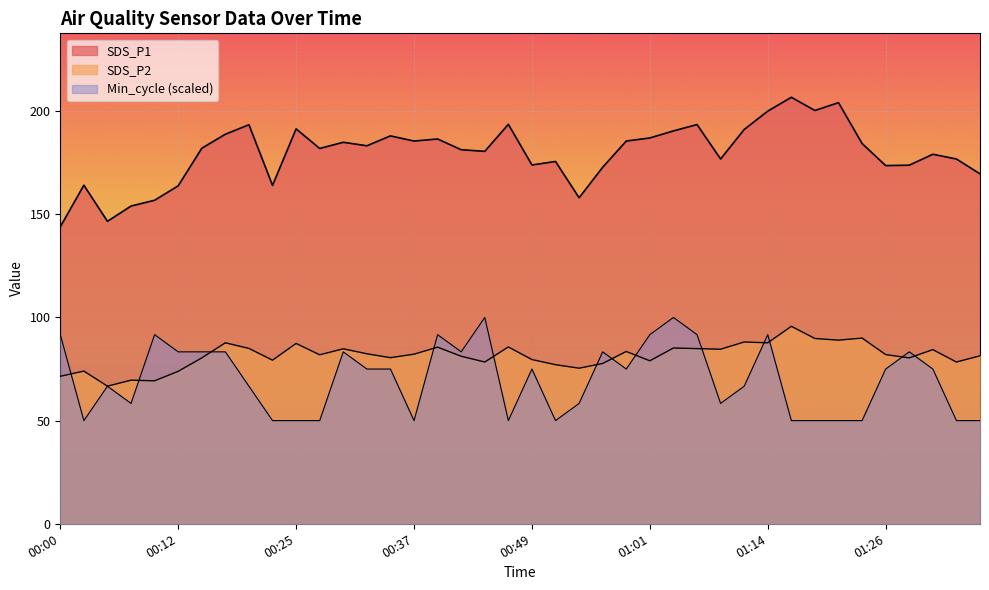

Reading right to left, transcribe all the data shown in this chart.

SDS_P1: 01:36=169.6	01:33=176.8	01:31=179.1	01:28=173.8	01:26=173.6	01:23=184.3	01:21=204.1	01:18=200.3	01:16=206.7	01:14=200.0	01:11=191.1	01:09=176.8	01:06=193.5	01:04=190.4	01:01=187.0	00:59=185.5	00:56=172.8	00:54=158.0	00:52=175.6	00:49=173.9	00:47=193.6	00:44=180.5	00:42=181.3	00:39=186.5	00:37=185.5	00:34=188.0	00:32=183.2	00:30=184.9	00:27=181.9	00:25=191.4	00:22=164.0	00:20=193.4	00:17=188.8	00:15=182.0	00:12=163.8	00:10=156.8	00:08=154.0	00:05=146.6	00:03=164.1	00:00=143.9
SDS_P2: 01:36=81.4	01:33=78.4	01:31=84.4	01:28=80.4	01:26=82.0	01:23=90.0	01:21=89.0	01:18=89.8	01:16=95.7	01:14=87.7	01:11=88.1	01:09=84.6	01:06=84.9	01:04=85.2	01:01=79.0	00:59=83.5	00:56=77.7	00:54=75.4	00:52=77.1	00:49=79.6	00:47=85.7	00:44=78.4	00:42=81.2	00:39=85.6	00:37=82.2	00:34=80.5	00:32=82.4	00:30=84.8	00:27=81.9	00:25=87.4	00:22=79.3	00:20=85.0	00:17=87.7	00:15=80.4	00:12=73.9	00:10=69.3	00:08=69.6	00:05=66.7	00:03=74.0	00:00=71.5
Min_cycle: 01:36=50.0	01:33=50.0	01:31=75.0	01:28=83.3	01:26=75.0	01:23=50.0	01:21=50.0	01:18=50.0	01:16=50.0	01:14=91.7	01:11=66.7	01:09=58.3	01:06=91.7	01:04=100.0	01:01=91.7	00:59=75.0	00:56=83.3	00:54=58.3	00:52=50.0	00:49=75.0	00:47=50.0	00:44=100.0	00:42=83.3	00:39=91.7	00:37=50.0	00:34=75.0	00:32=75.0	00:30=83.3	00:27=50.0	00:25=50.0	00:22=50.0	00:20=66.7	00:17=83.3	00:15=83.3	00:12=83.3	00:10=91.7	00:08=58.3	00:05=66.7	00:03=50.0	00:00=91.7